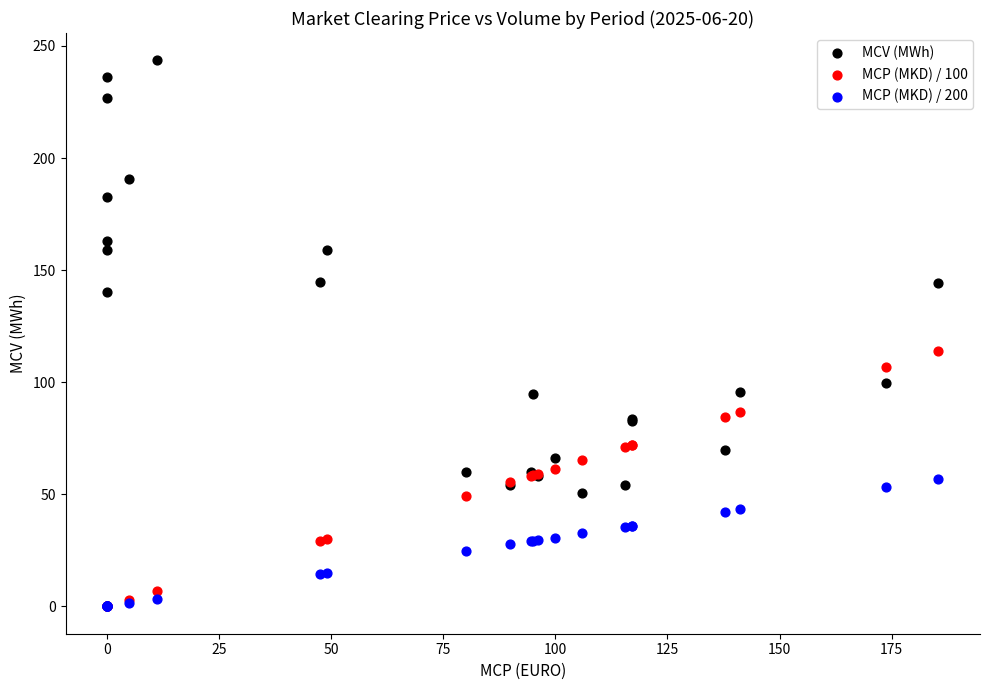

Across all series, what Y value is closest to 121?

114.0